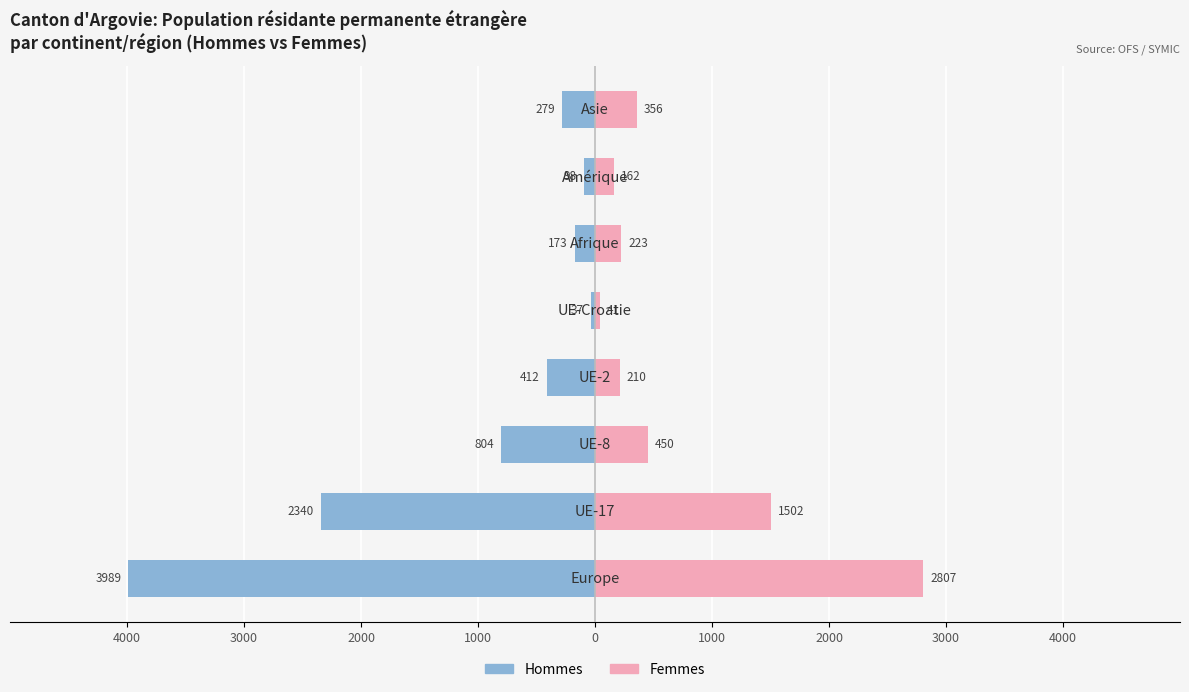

How many bars are there in each group?

2